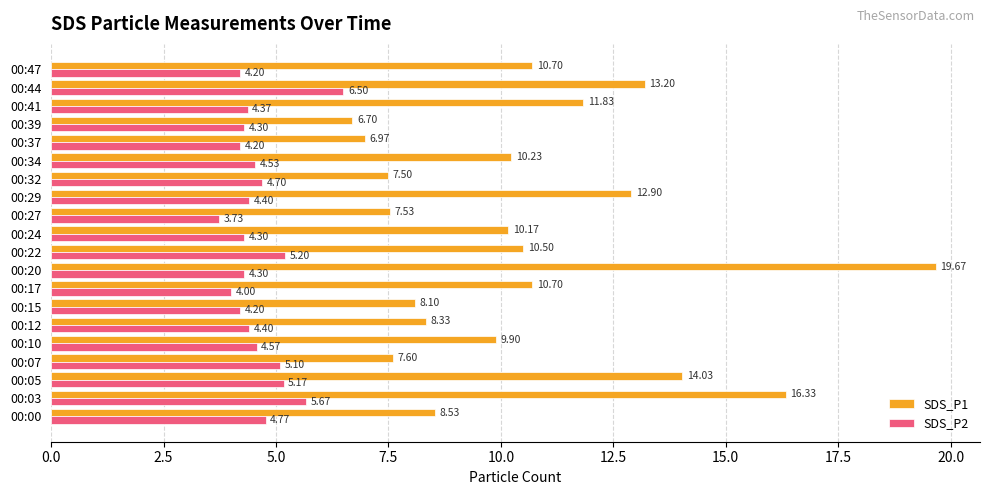

Which series has the largest range (max minus min)?

SDS_P1